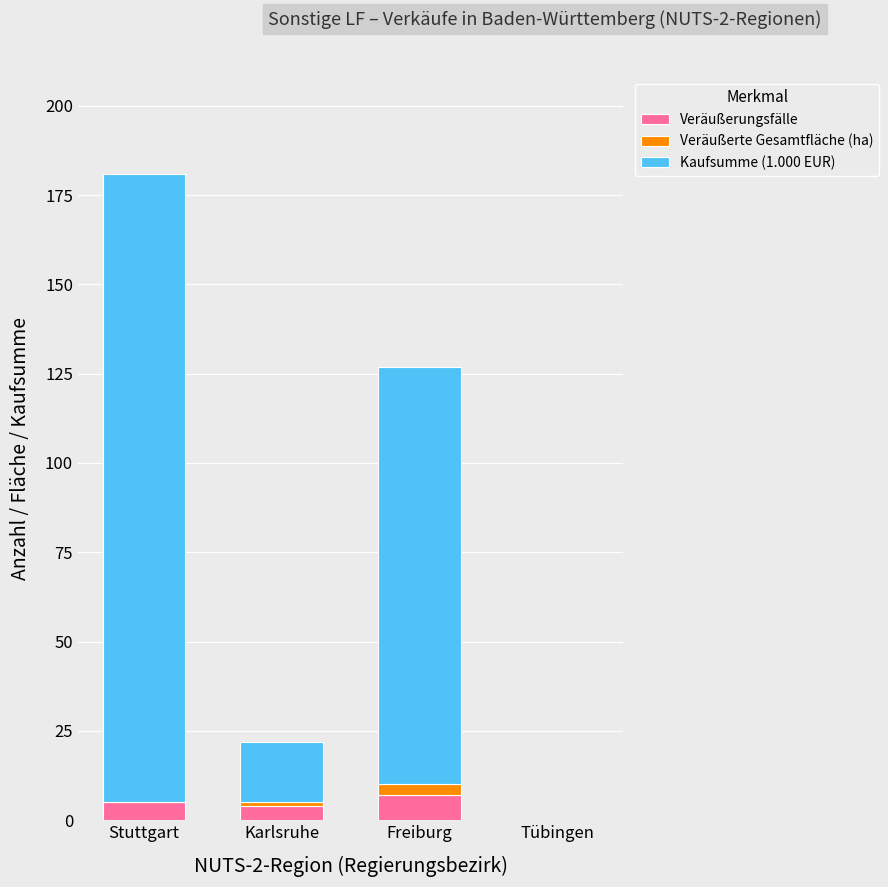

At which category is the sum across all series the highest?

Stuttgart